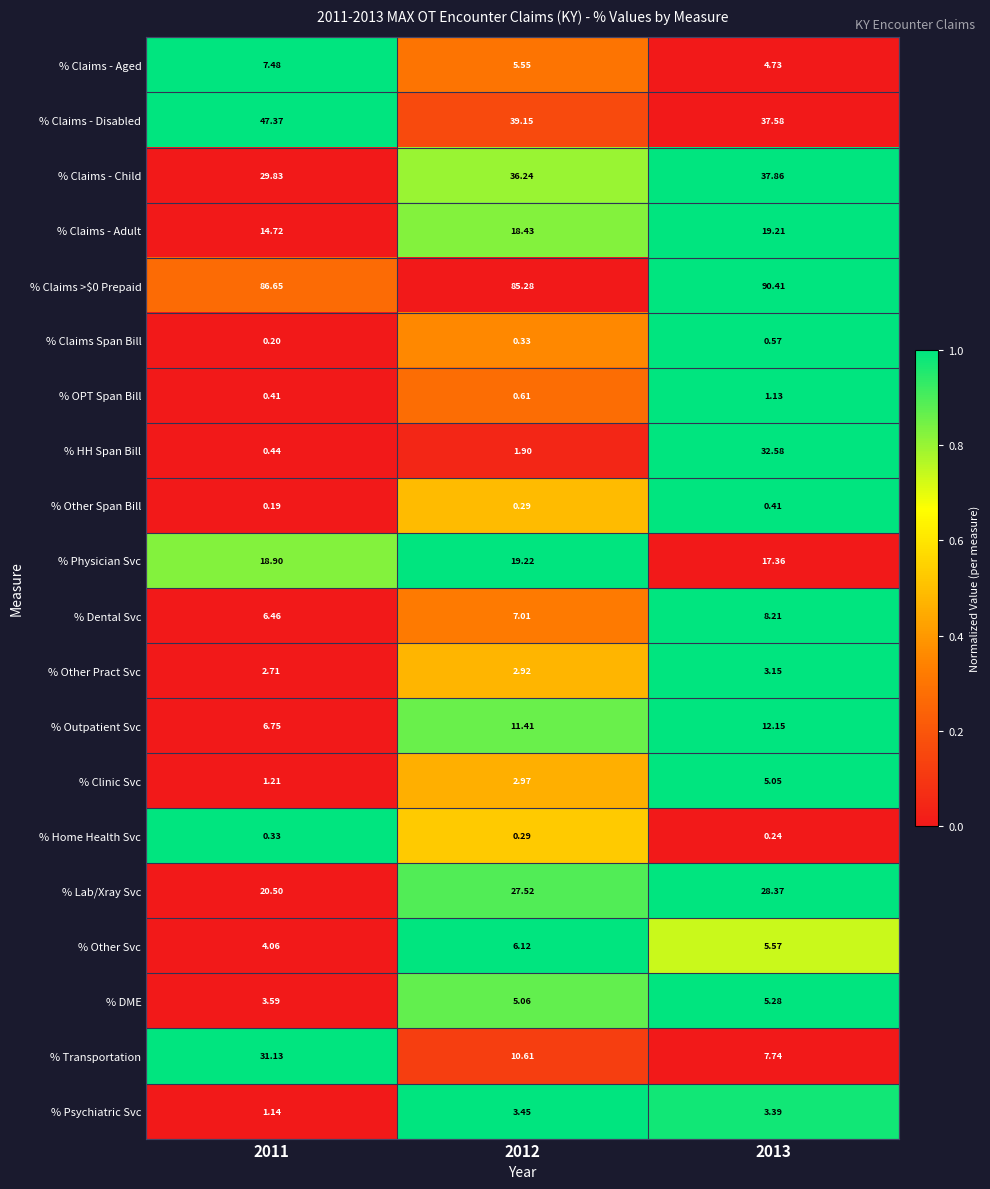

Which label corresponds to the largest value in the chart?

2013